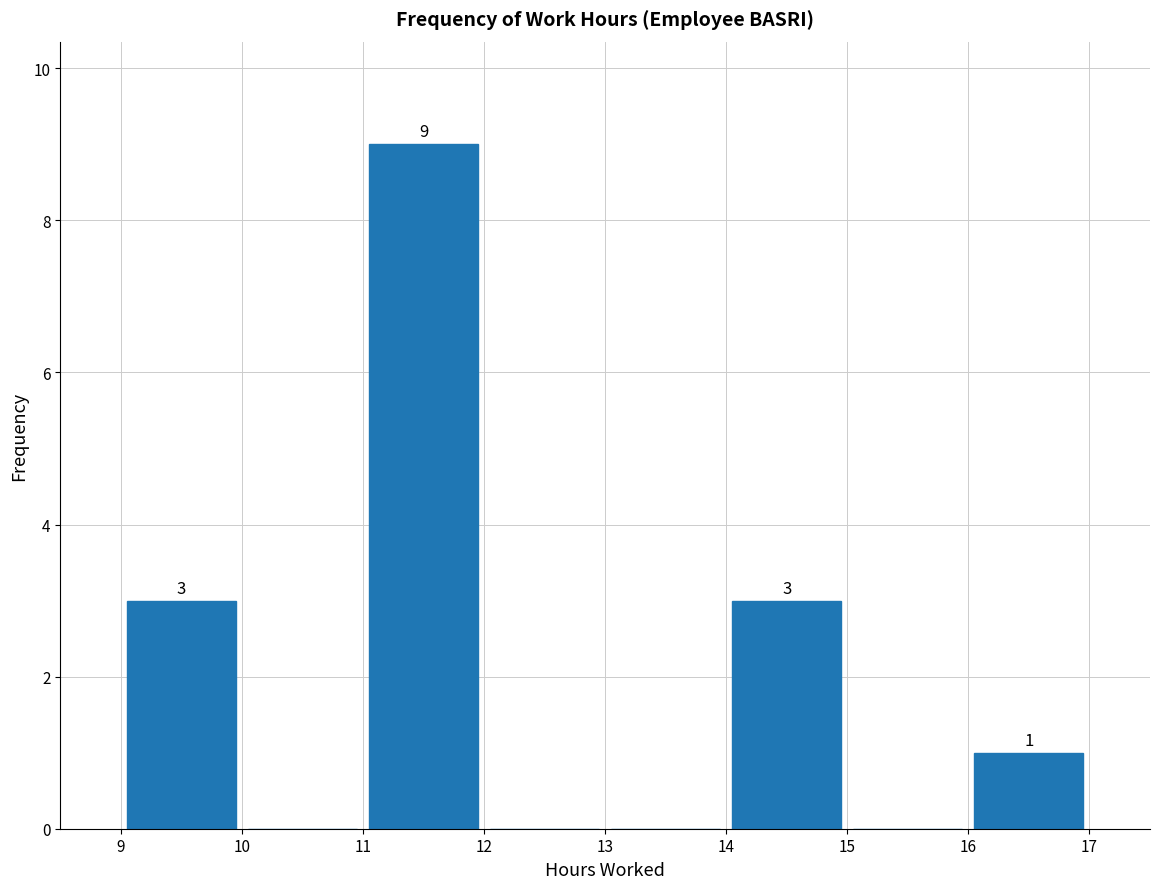

Over which range of the x-axis is the bar tallest?

11 to 12